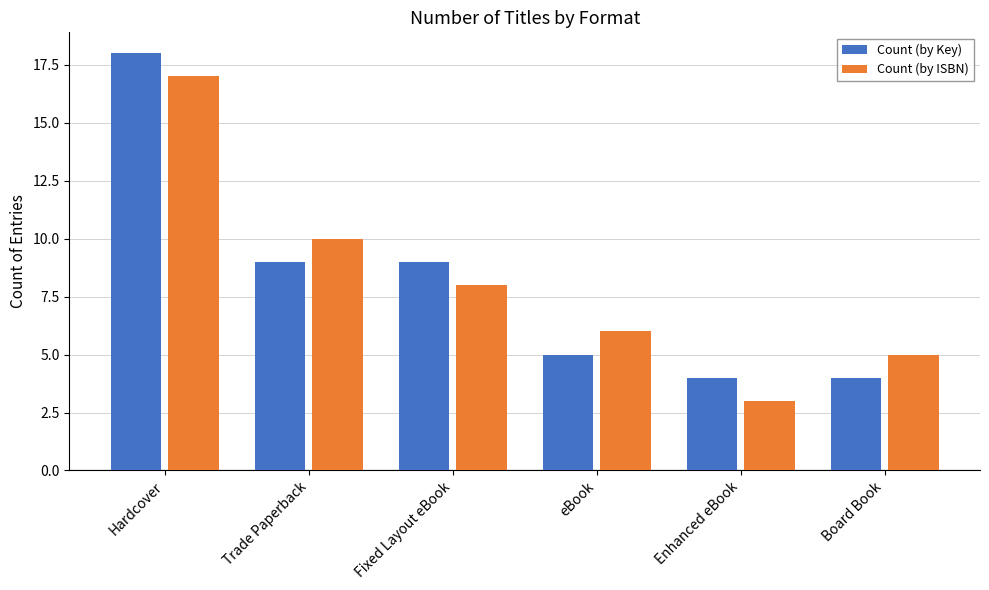

How many groups of bars are there?

6